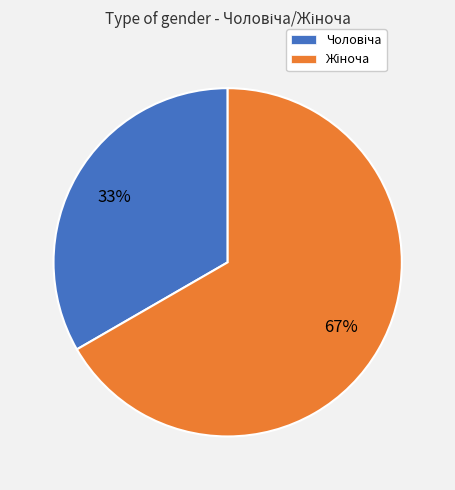

To the nearest percent, what is the average slice percentage?

50%